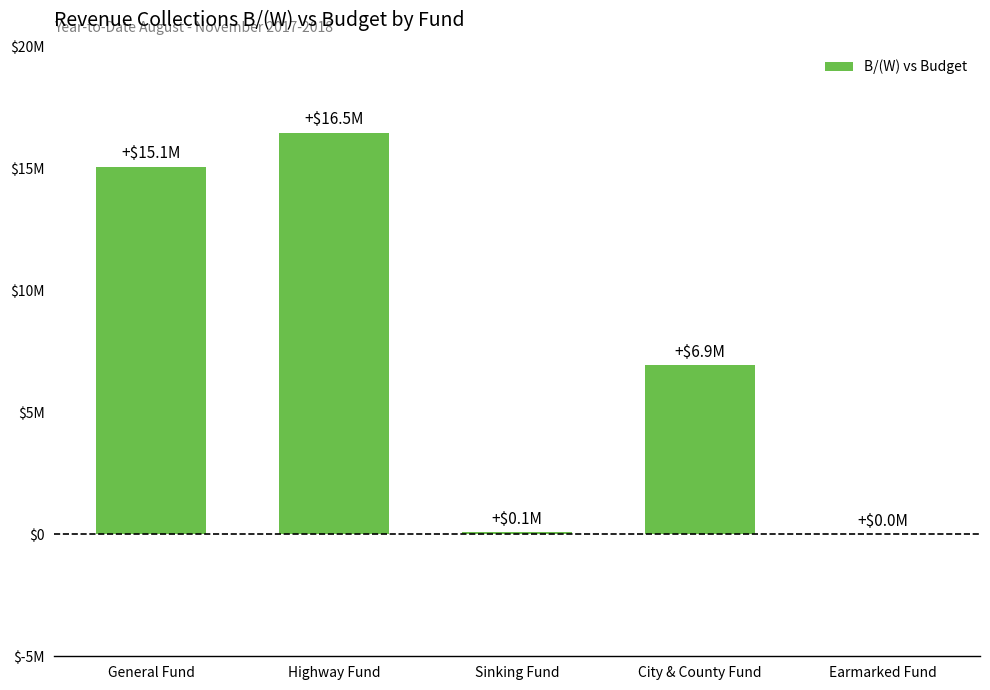

Reading right to left, extract all data points from this chart.

Earmarked Fund=1000	City & County Fund=6932000	Sinking Fund=81000	Highway Fund=16488000	General Fund=15076000